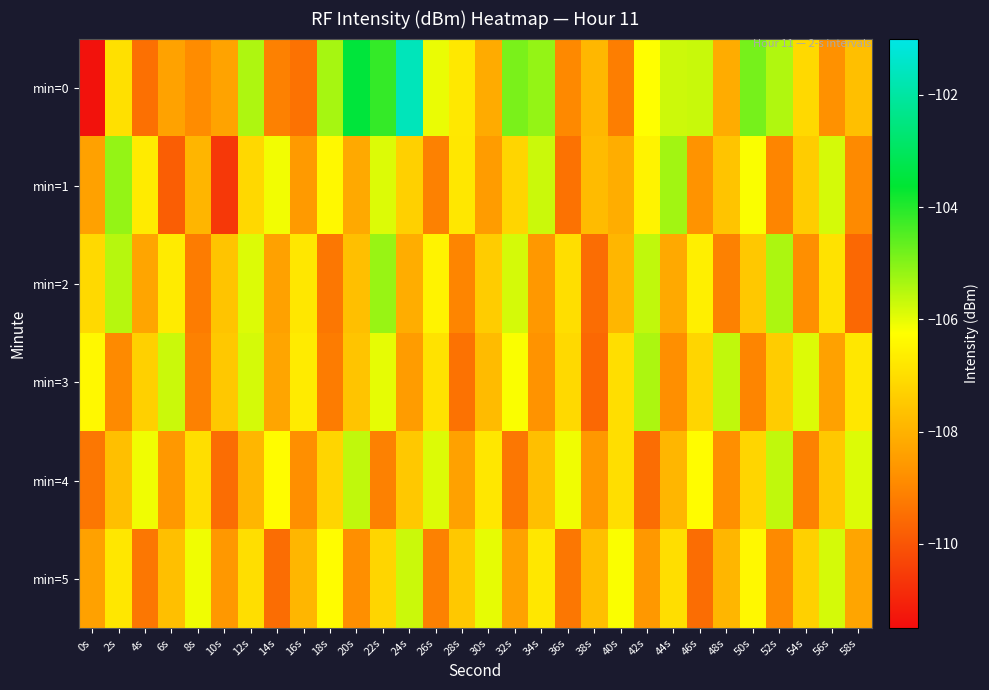

What is the maximum value shown in the chart?

-101.6